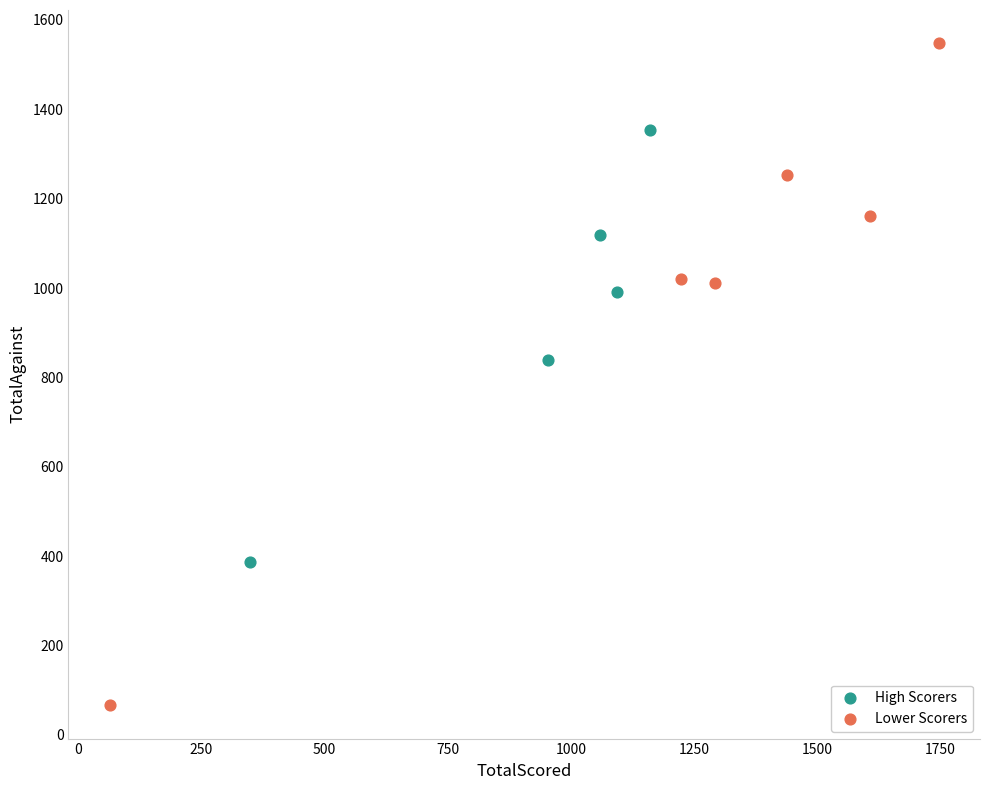

Which series has the largest Y range (max minus min)?

Lower Scorers